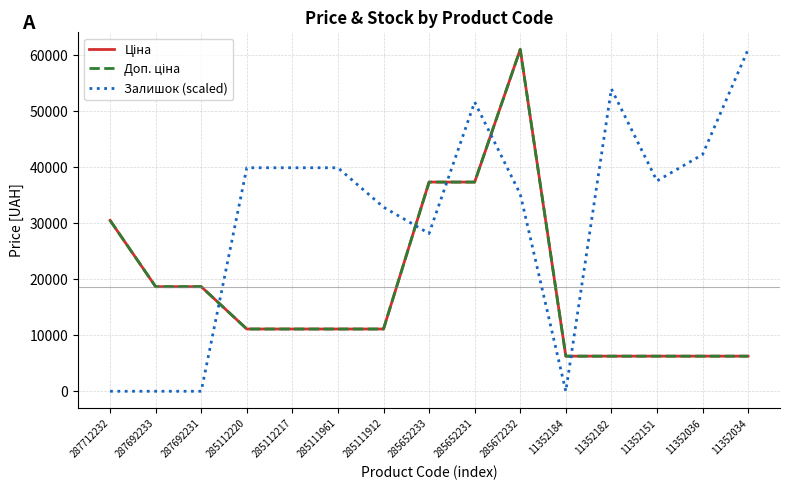

Which label corresponds to the smallest value in the chart?

287712232